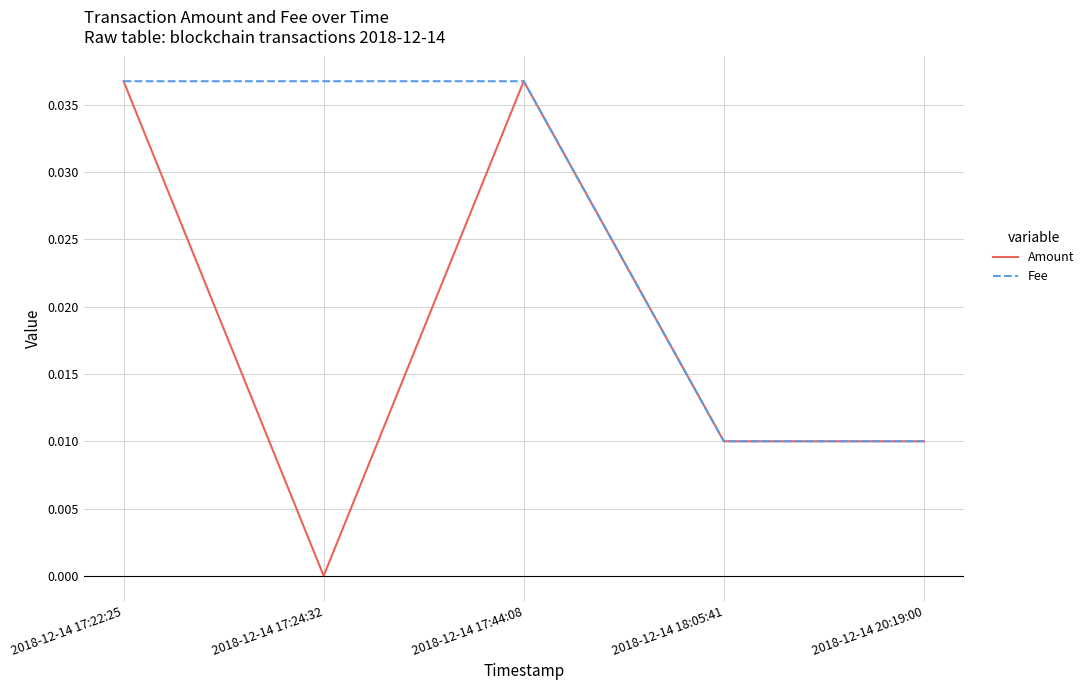

Which category has the lowest value in the Amount series?

2018-12-14 17:24:32